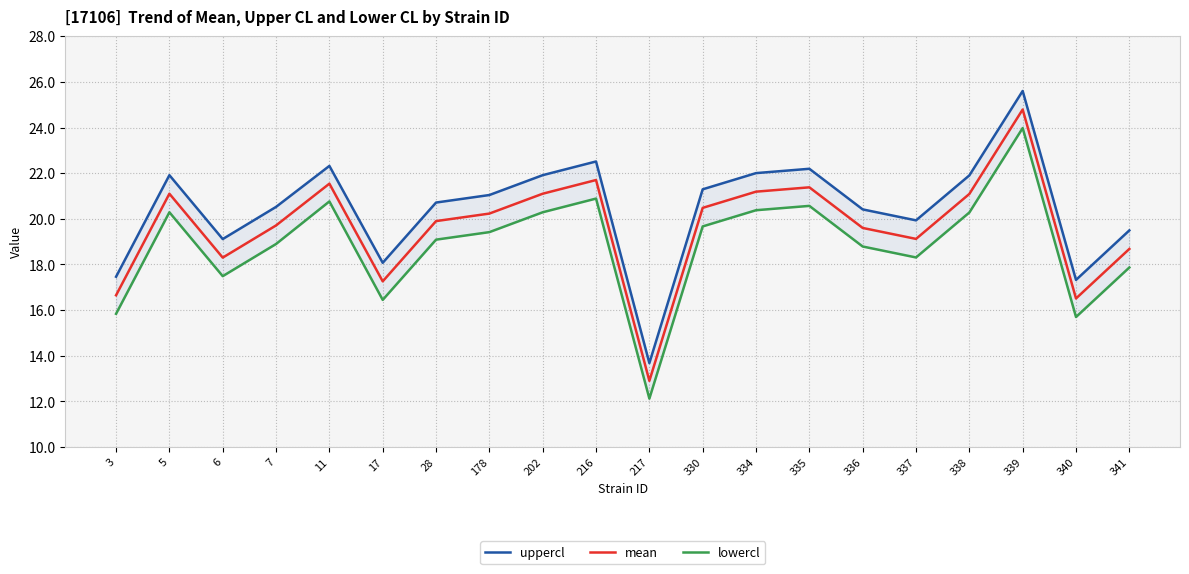

Reading right to left, extract all data points from this chart.

uppercl: 341=19.5	340=17.3	339=25.6	338=21.9	337=19.9	336=20.4	335=22.2	334=22.0	330=21.3	217=13.7	216=22.5	202=21.9	178=21.0	28=20.7	17=18.1	11=22.3	7=20.5	6=19.1	5=21.9	3=17.5
mean: 341=18.7	340=16.5	339=24.8	338=21.1	337=19.1	336=19.6	335=21.4	334=21.2	330=20.5	217=12.9	216=21.7	202=21.1	178=20.2	28=19.9	17=17.3	11=21.5	7=19.7	6=18.3	5=21.1	3=16.6
lowercl: 341=17.9	340=15.7	339=24.0	338=20.3	337=18.3	336=18.8	335=20.6	334=20.4	330=19.7	217=12.1	216=20.9	202=20.3	178=19.4	28=19.1	17=16.4	11=20.8	7=18.9	6=17.5	5=20.3	3=15.8